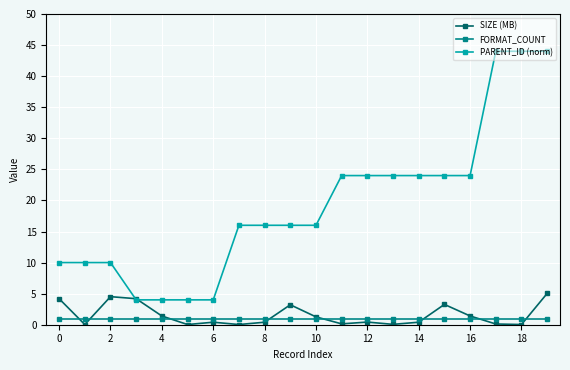

What is the average value of the FORMAT_COUNT series?

1.0